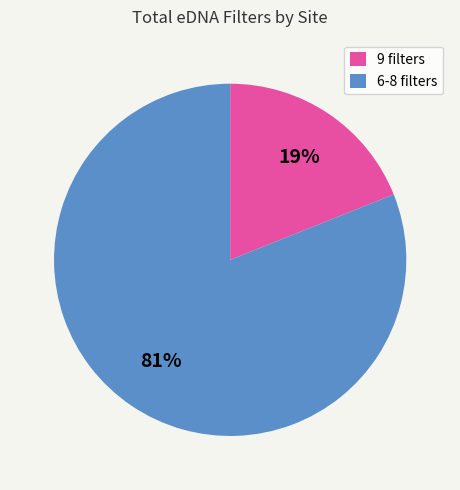

What is the ratio of the value at 6-8 filters to the value at 9 filters?

4.3